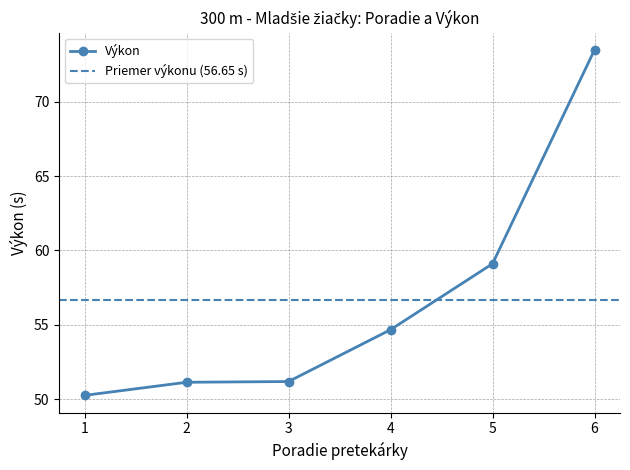

What is the value of the Výkon point at the 3rd from the left?

51.2